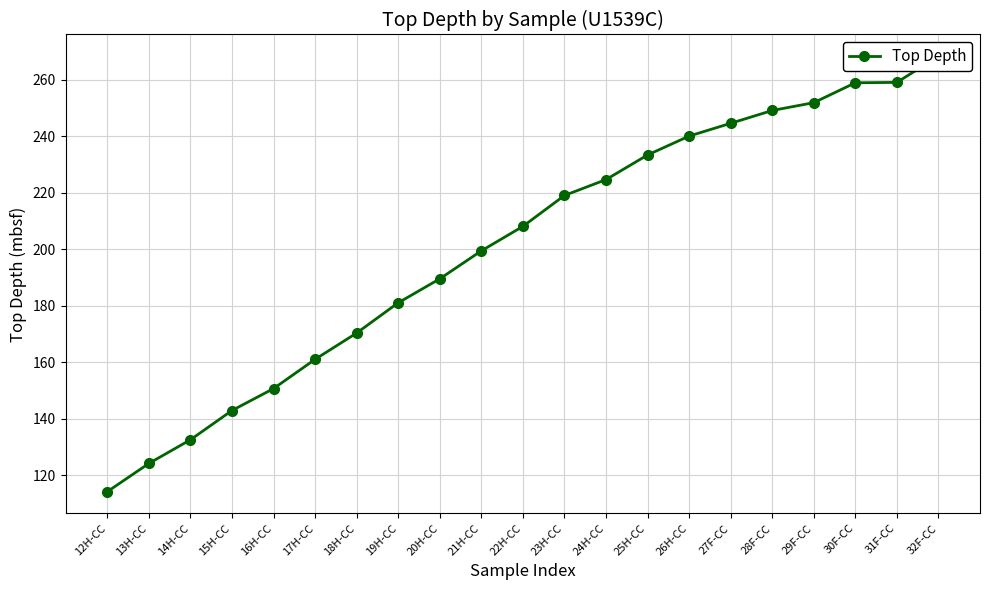

How many lines are shown in the chart?

1